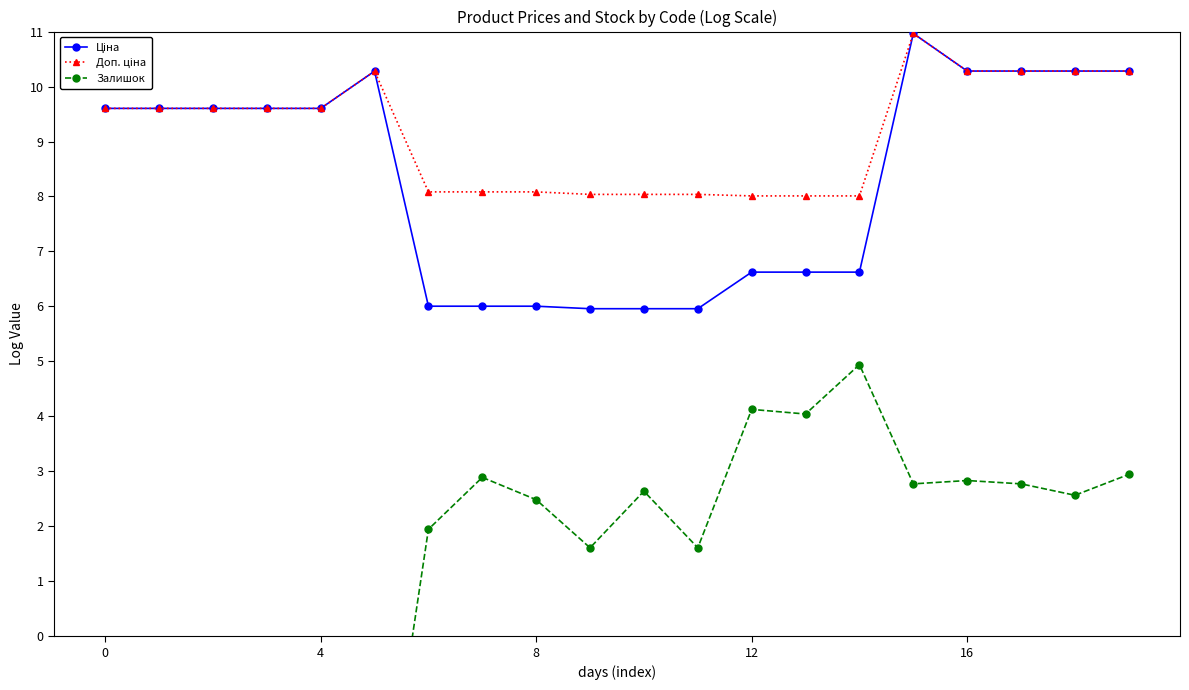

What is the minimum value shown in the chart?

-4.6